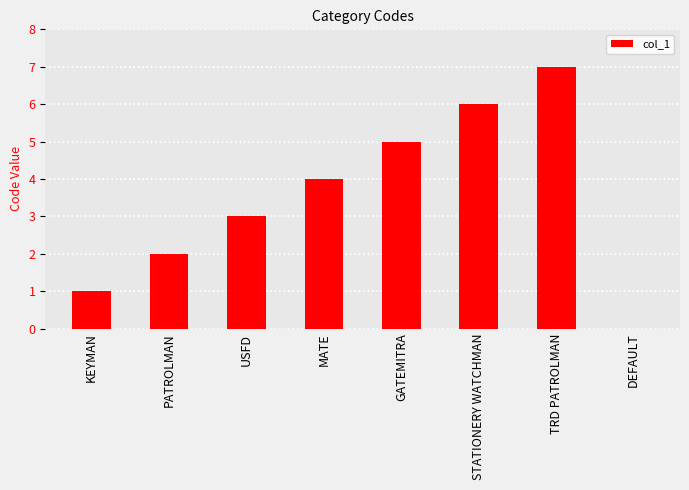

Count the number of data series in this chart.

1